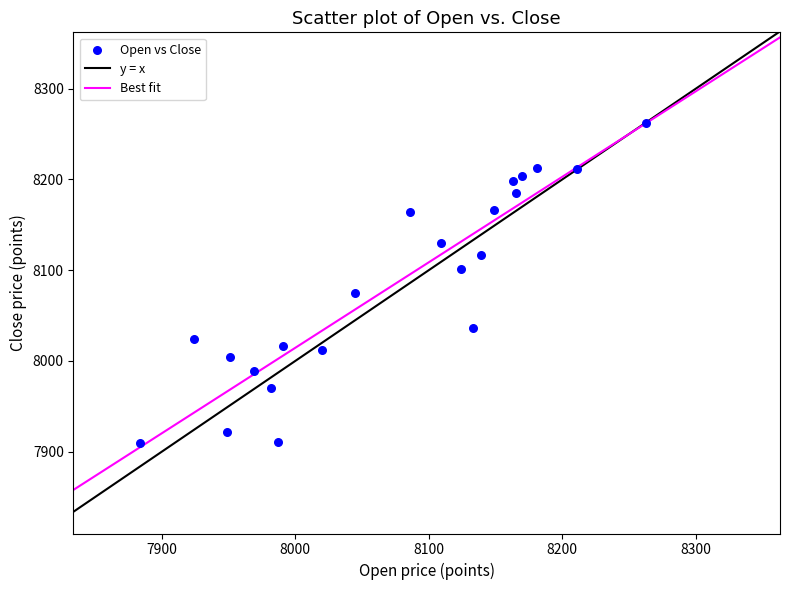

What is the range of X values (max minus min)?

379